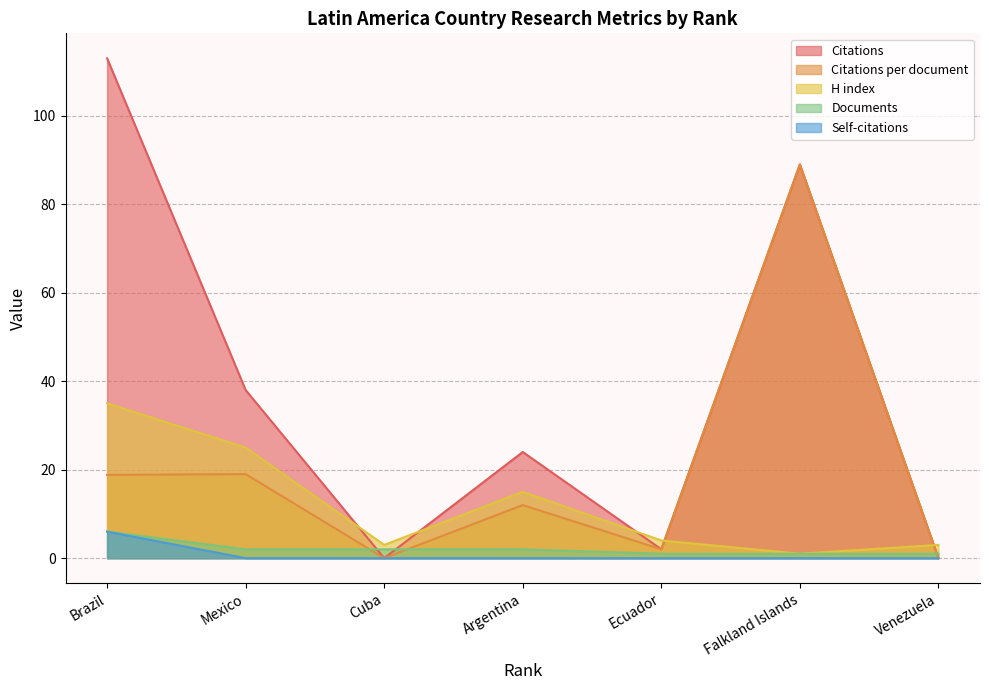

At which label is Documents closest to 3?

Mexico